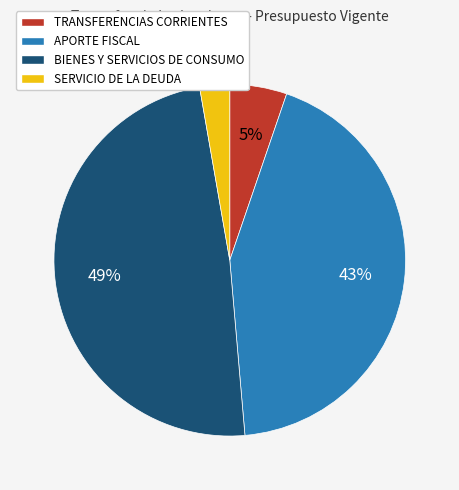

Is the sum of APORTE FISCAL and BIENES Y SERVICIOS DE CONSUMO greater than half?

Yes